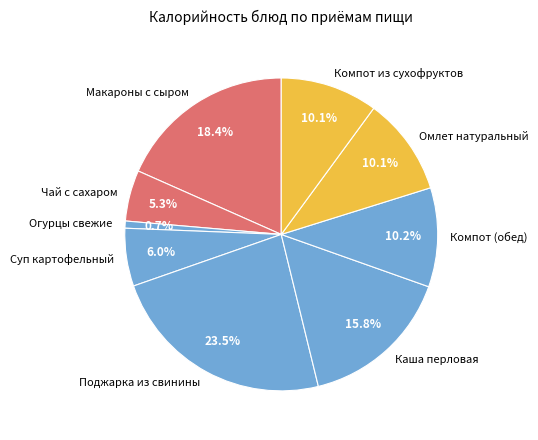

Is it true that Омлет натуральный is 10% of the pie?

True